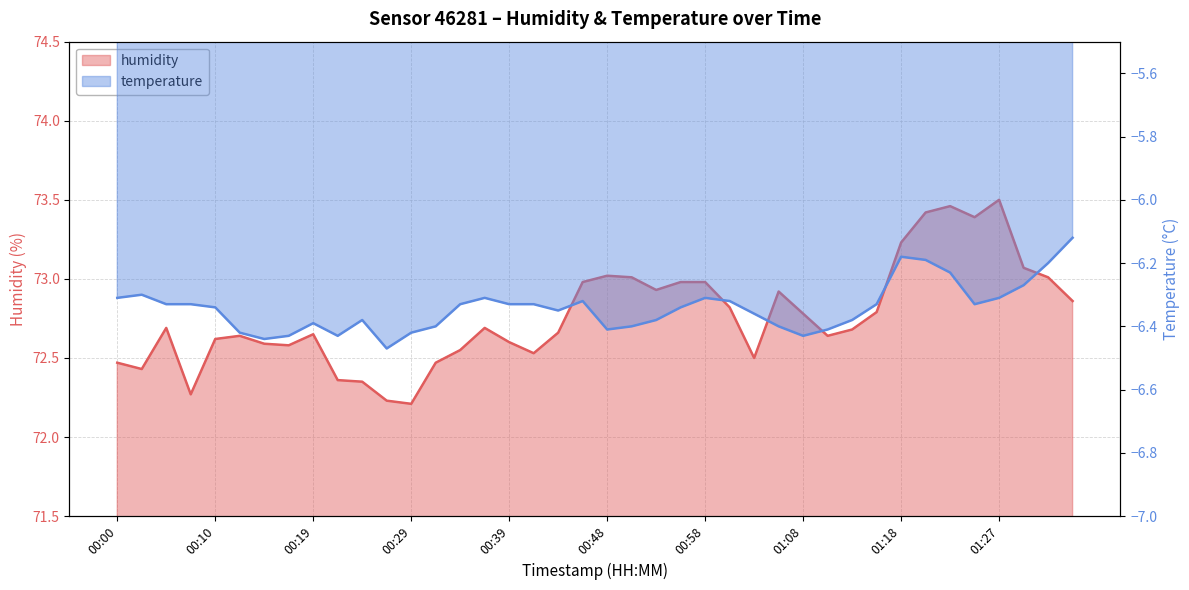

Between 00:05 and 00:58, which series saw the biggest shift?

humidity